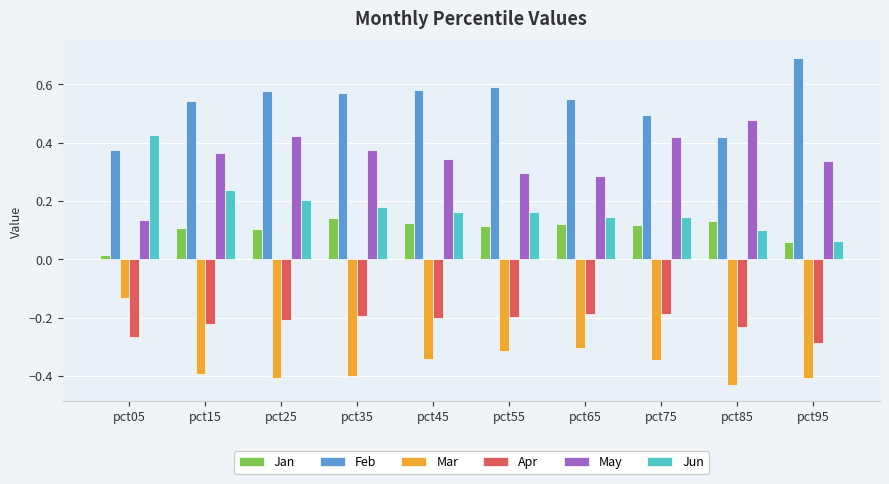

How many bars are there in total?

60